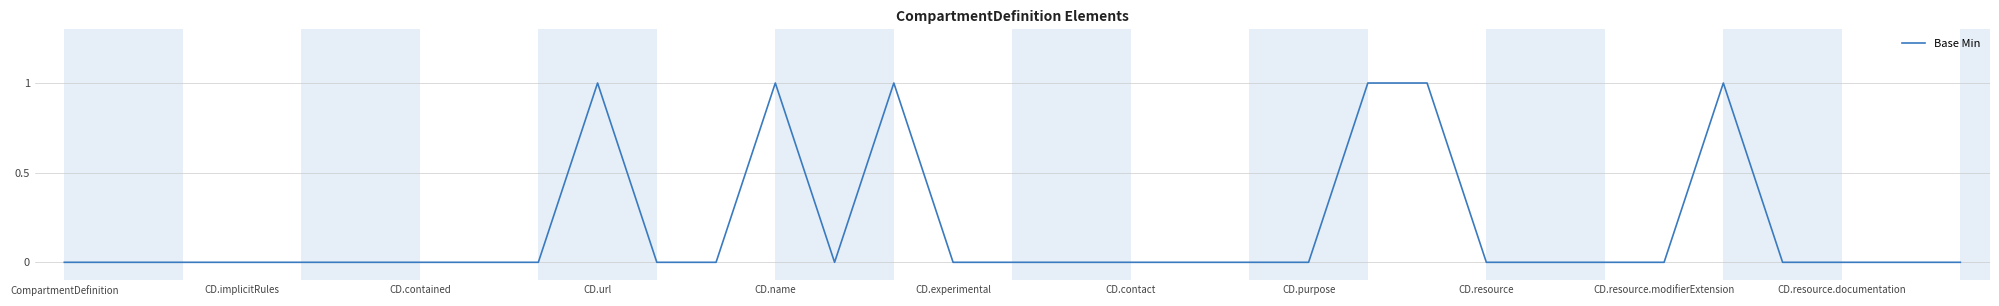

How many points are lower than both their immediate neighbors (excluding endpoints)?

1